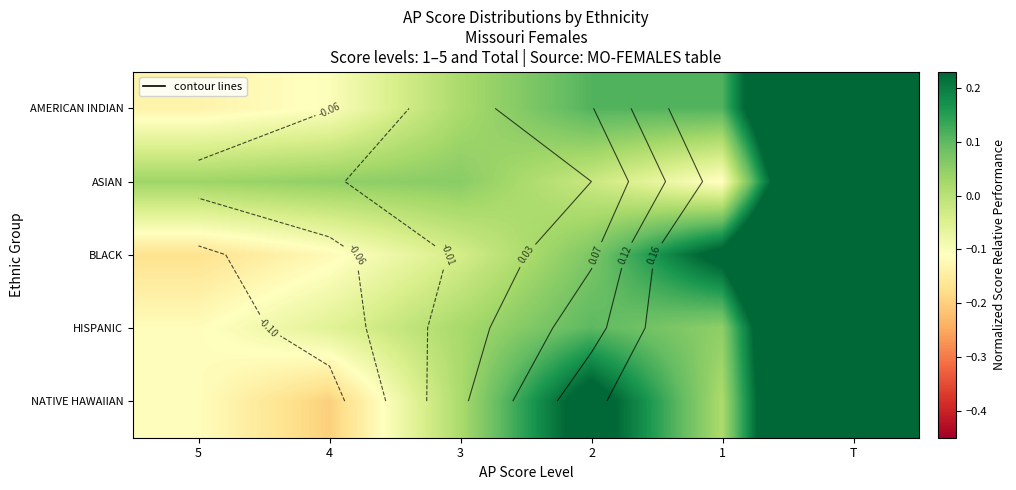

Rank the categories by HISPANIC value from lowest to highest.

5, 4, 3, 1, 2, T